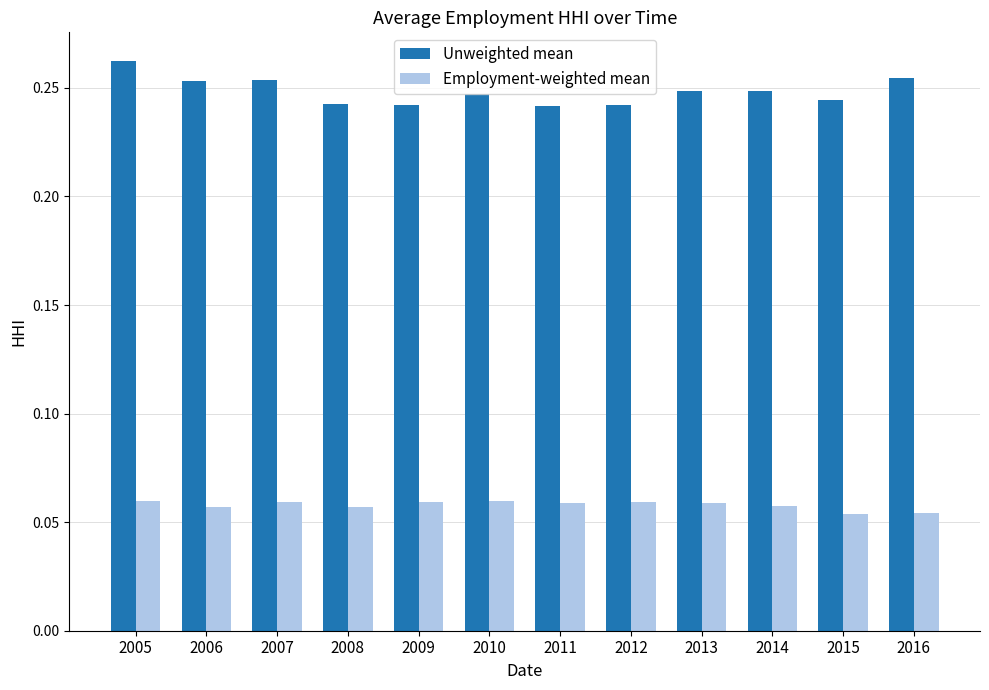

At how many categories does at least one series exceed 0?

12